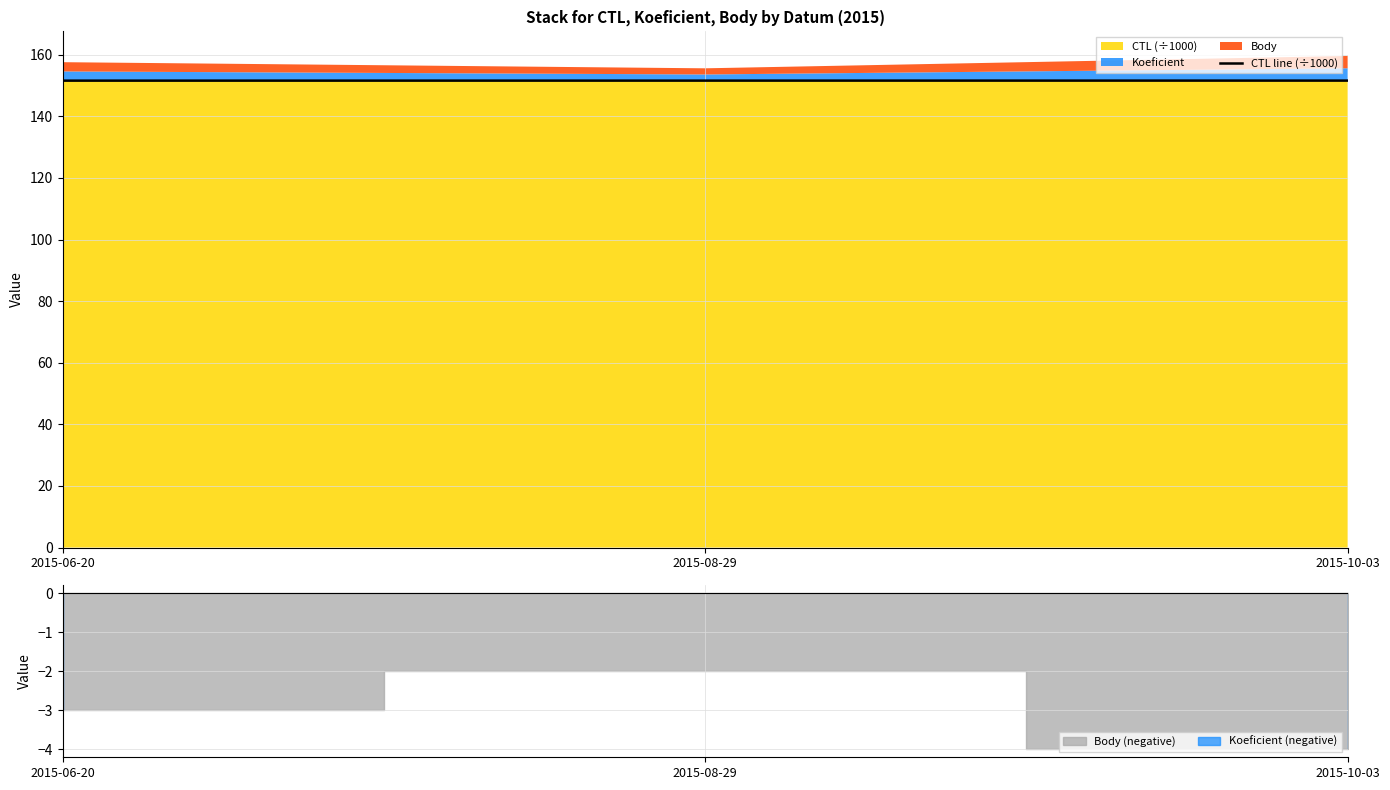

How many lines are shown in the chart?

1